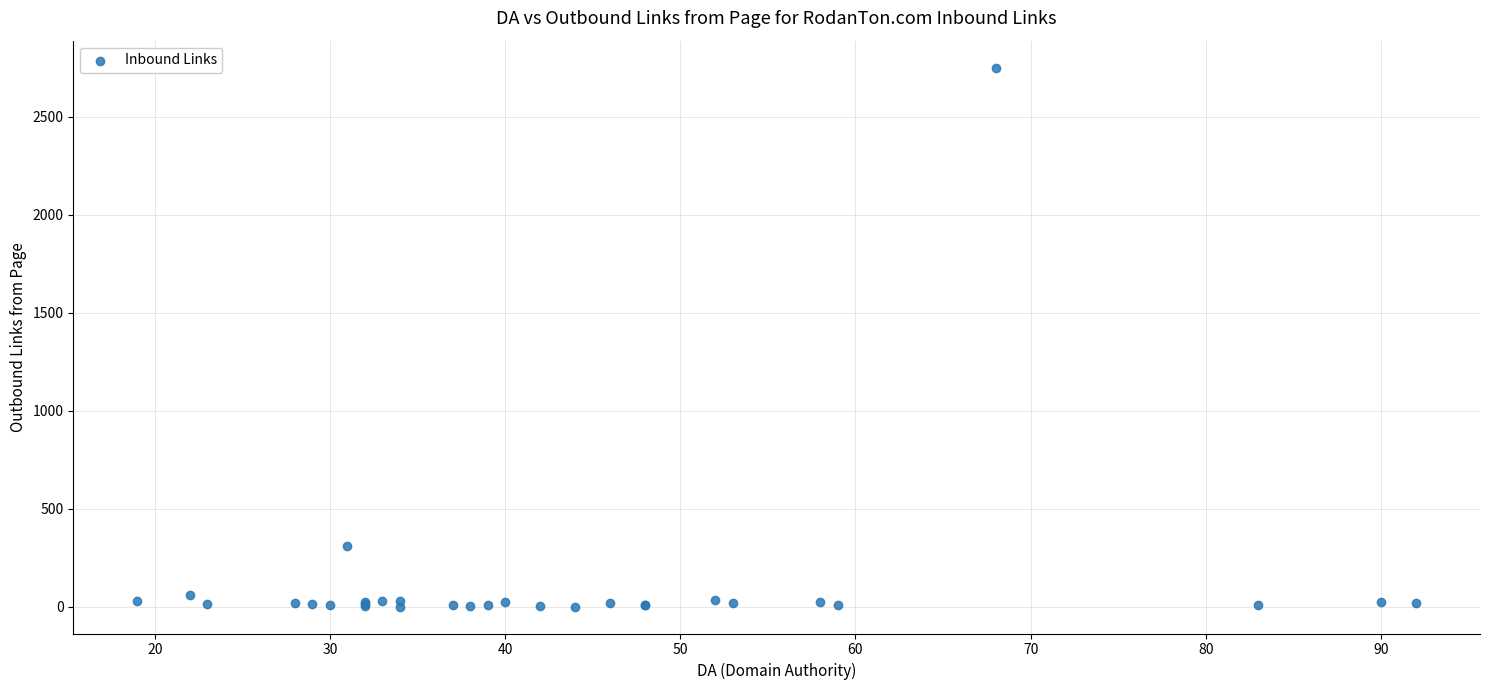

What Y value in the scatter plot is closest to 1376?

309